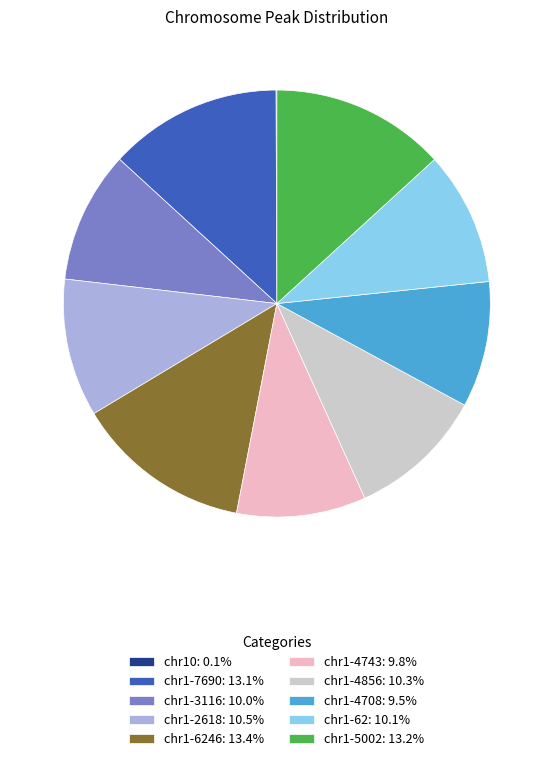

Combined, do chr1-3116: 10.0% and chr1-4708: 9.5% account for over 50%?

No